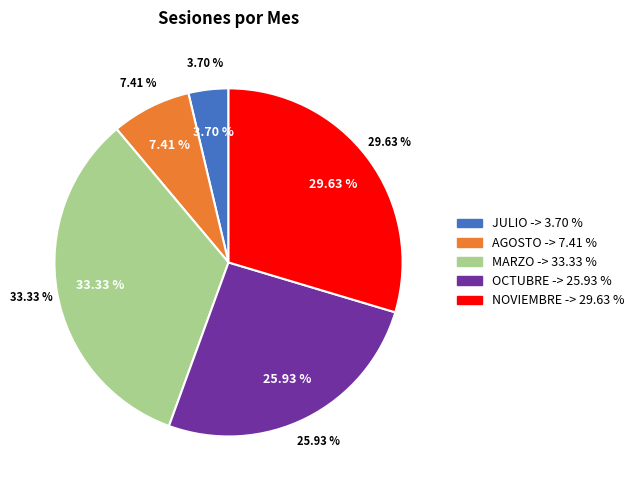

Which slice is the largest?

MARZO